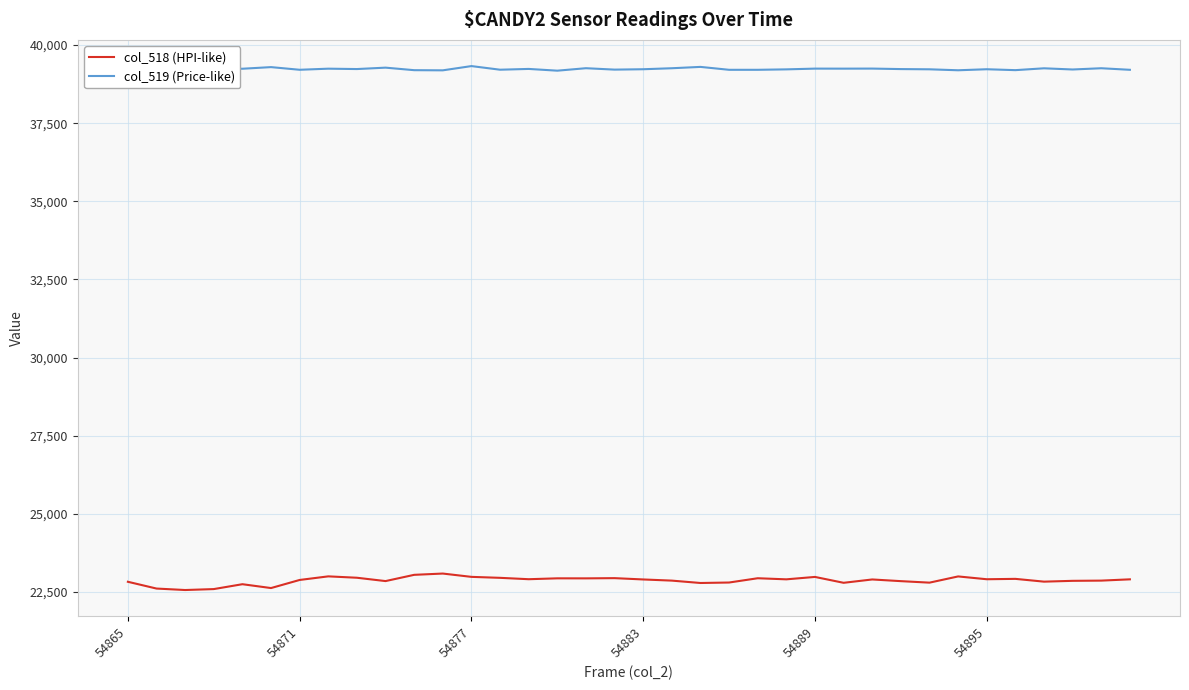

Which series has the largest range (max minus min)?

col_518 (HPI-like)